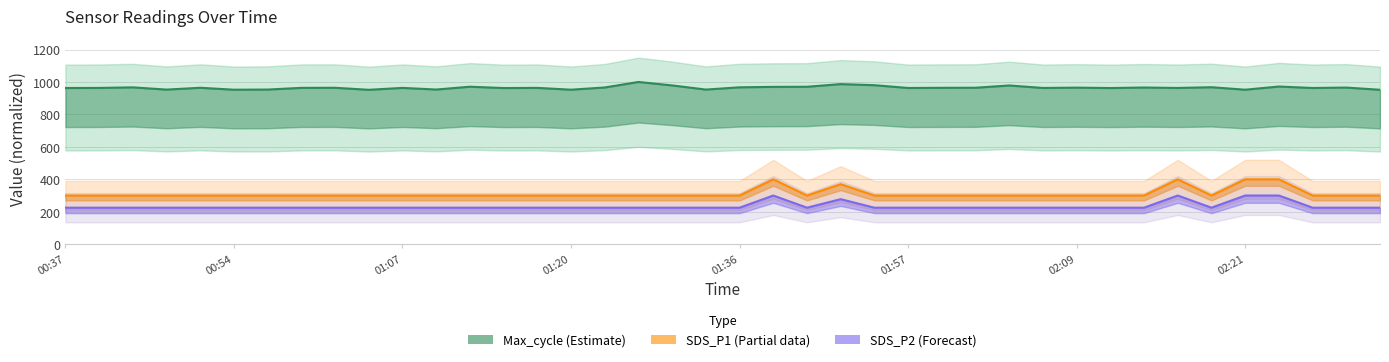

Between 21 and 35, which is larger?

21